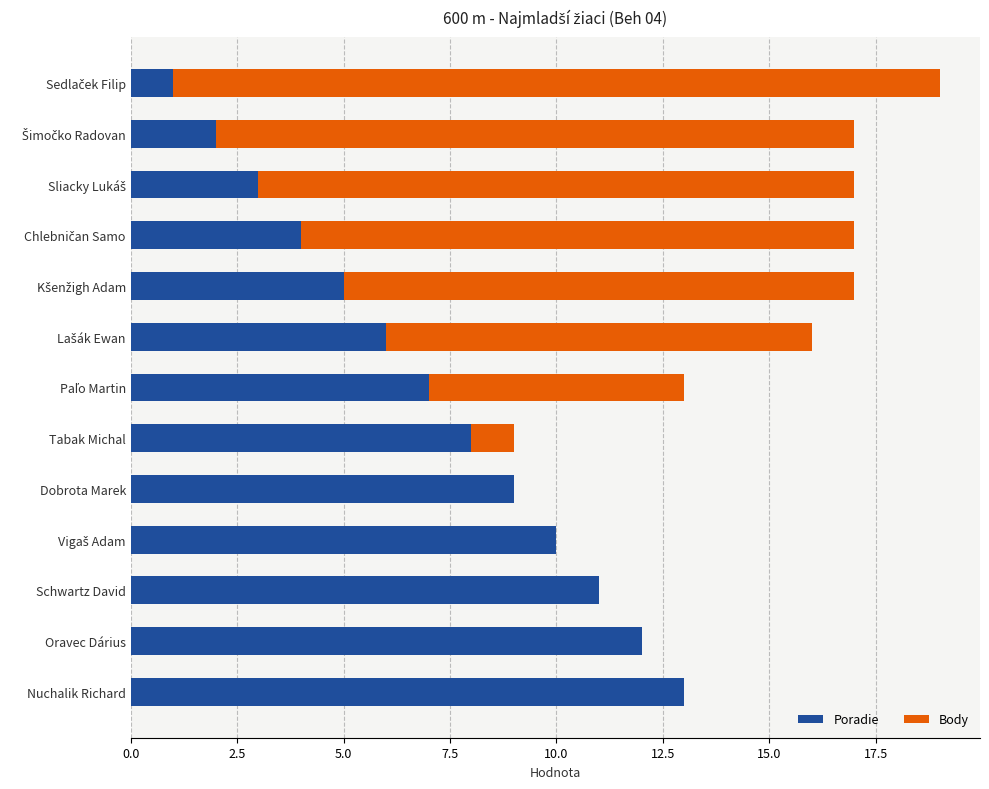

What is the total value across all series at Schwartz David?

11